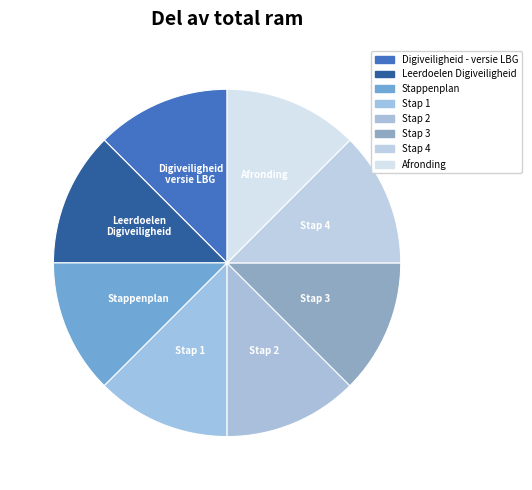

Rank the categories by value from highest to lowest.

Afronding, Stap 4, Stap 3, Stap 2, Stap 1, Stappenplan, Leerdoelen Digiveiligheid, Digiveiligheid - versie LBG